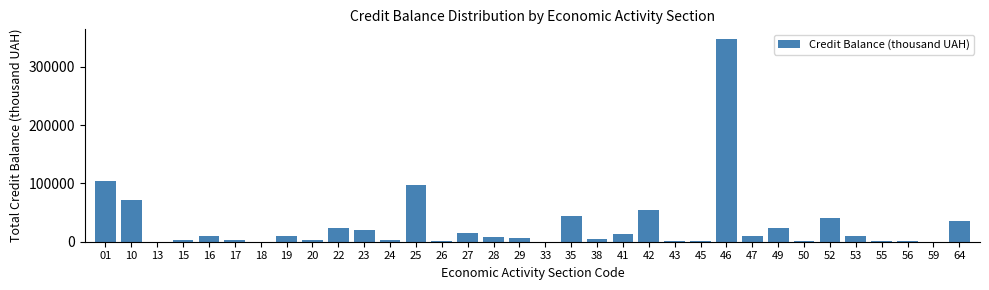

The value at 25 is 96777. True or false?

True